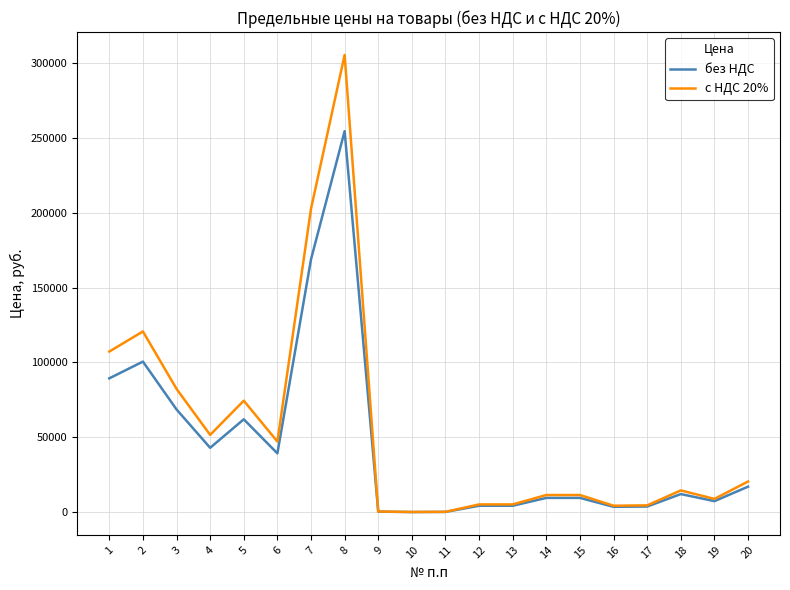

Count the number of data series in this chart.

2